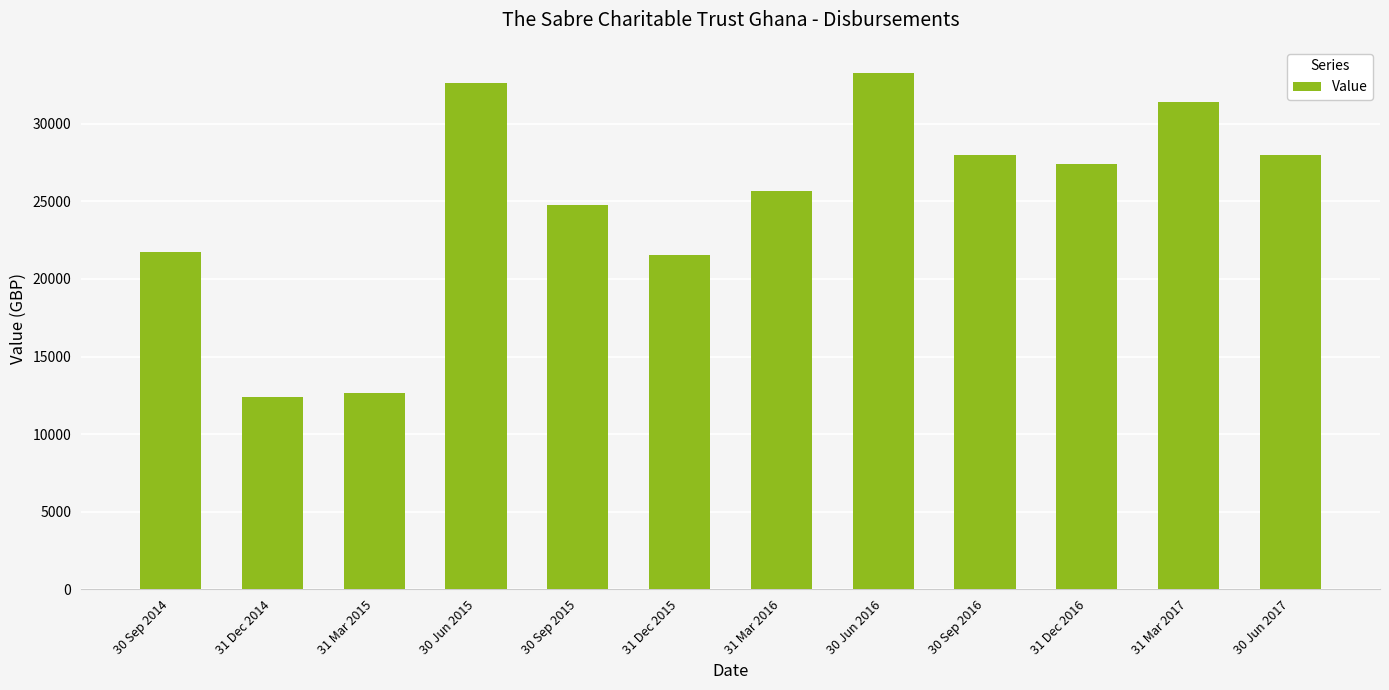

What is the average value?

24952.7